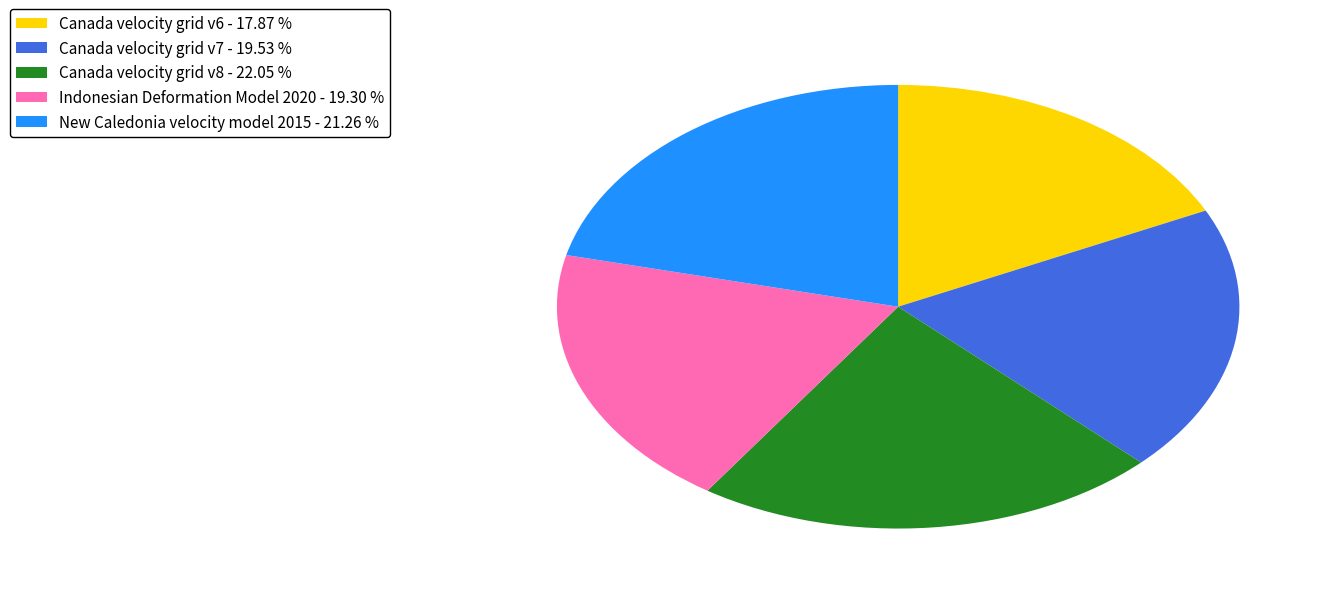

Between New Caledonia velocity model 2015 - 21.26 % and Indonesian Deformation Model 2020 - 19.30 %, which is larger?

New Caledonia velocity model 2015 - 21.26 %